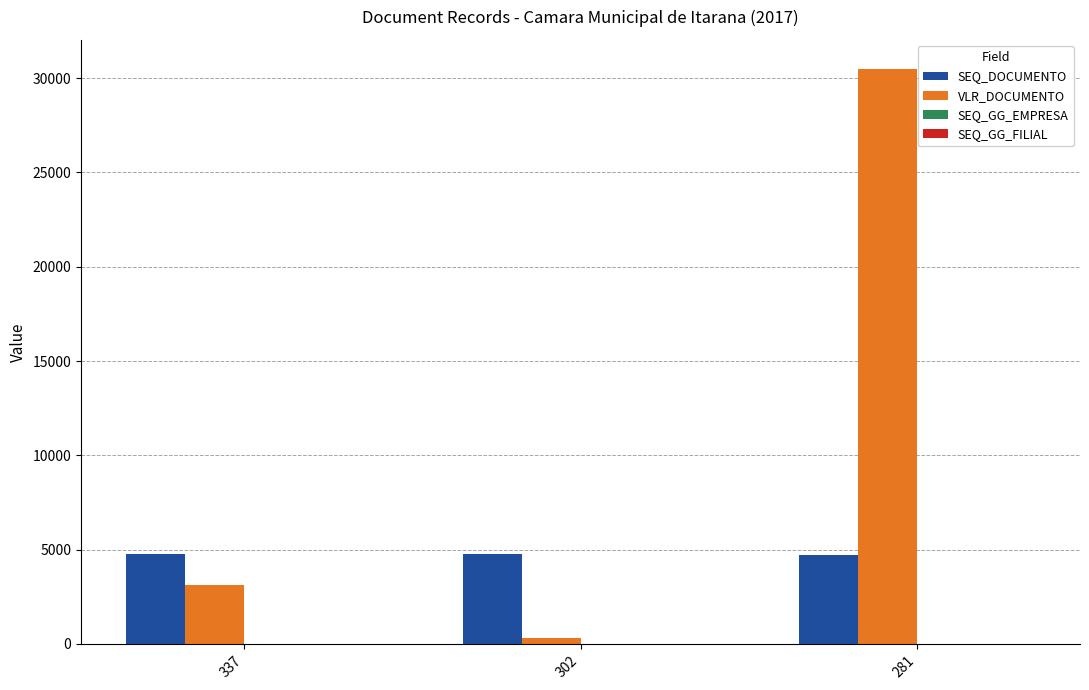

Which series has the largest range (max minus min)?

VLR_DOCUMENTO